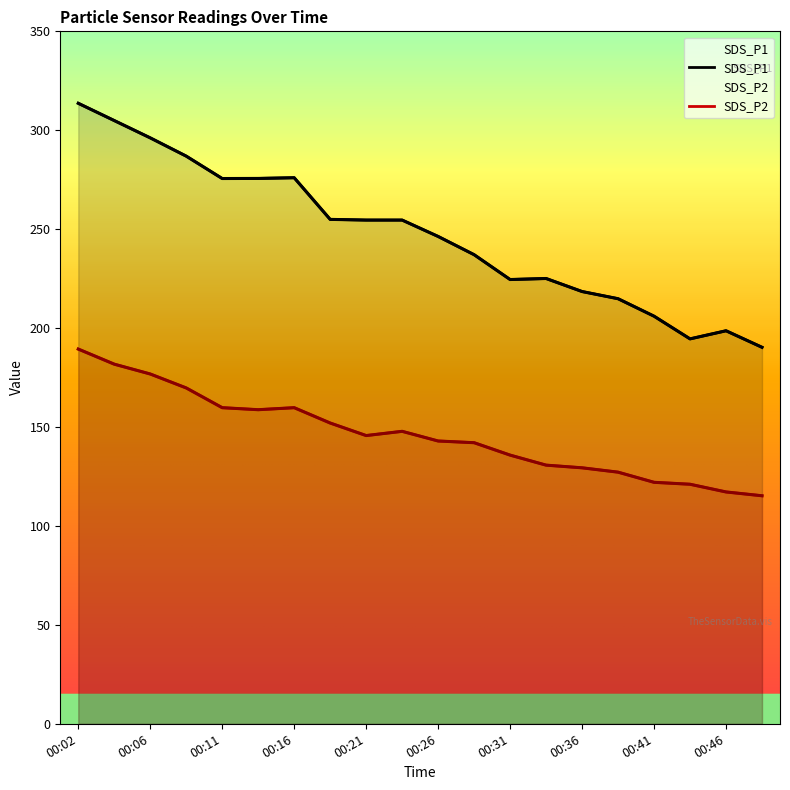

Which label corresponds to the smallest value in the chart?

00:48